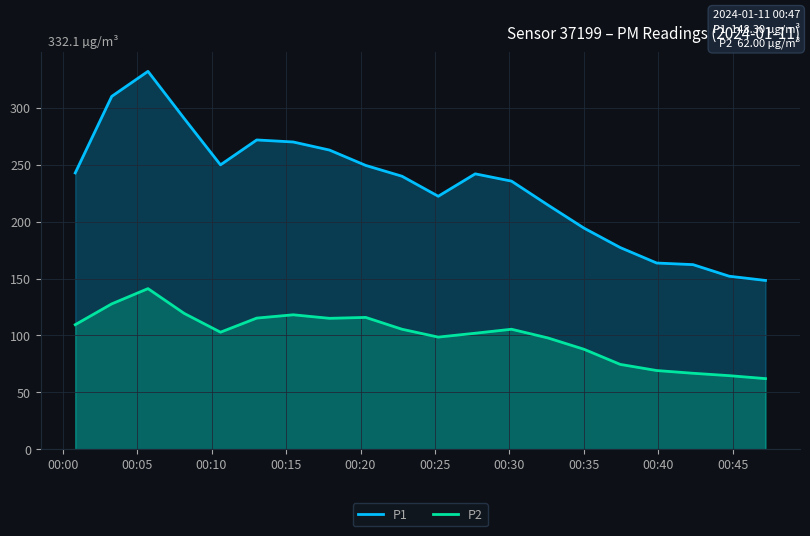

True or false: P2 and P1 intersect in this chart.

False